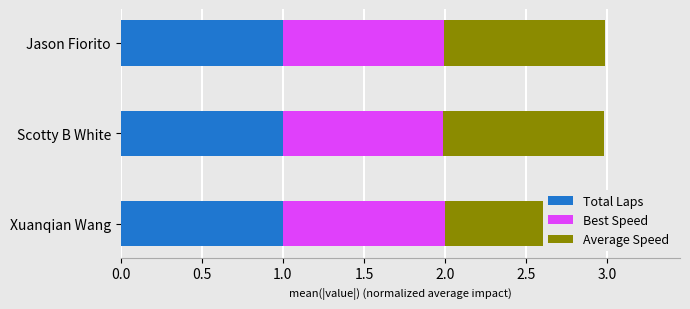

Between 1.0 and 0.0, which is larger?

1.0